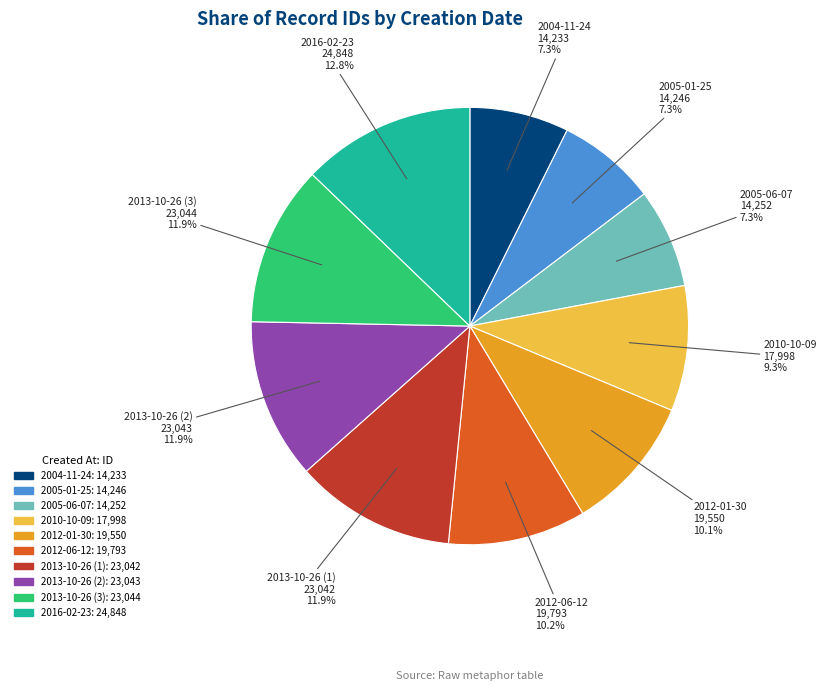

Which has a higher value, 2012-06-12 or 2005-01-25?

2012-06-12